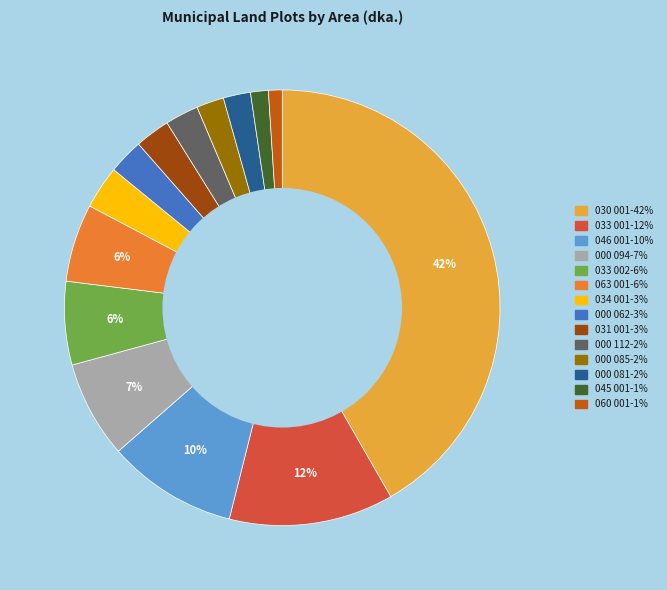

Combined, do 000 062 and 030 001 account for over 50%?

No